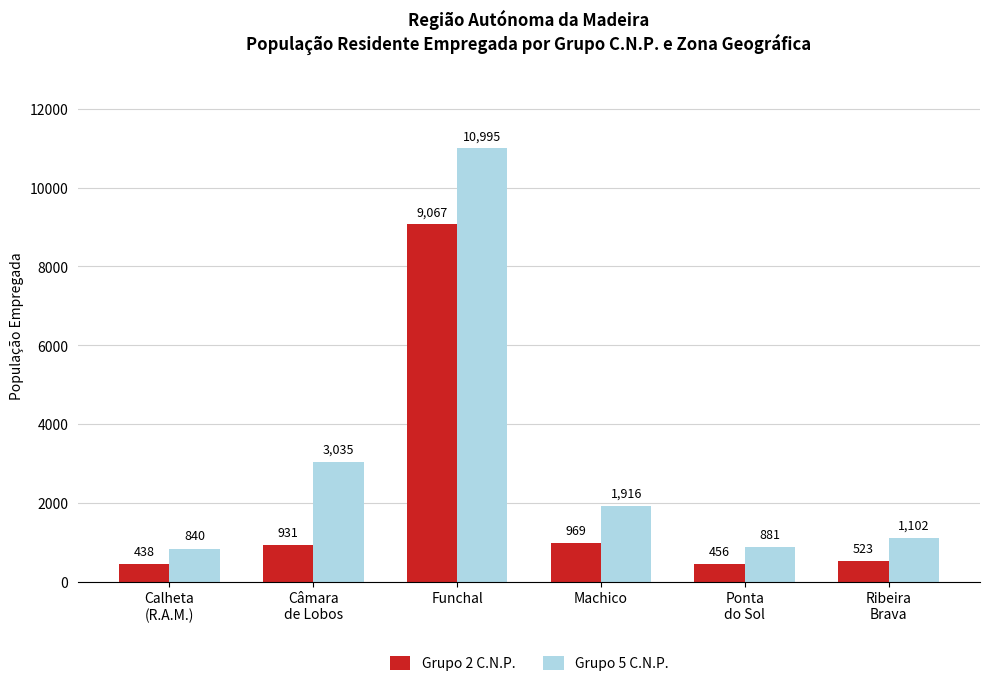

Reading left to right, what are all the values shown in this chart?

Grupo 2 C.N.P.: Calheta
(R.A.M.)=438	Câmara
de Lobos=931	Funchal=9067	Machico=969	Ponta
do Sol=456	Ribeira
Brava=523
Grupo 5 C.N.P.: Calheta
(R.A.M.)=840	Câmara
de Lobos=3035	Funchal=10995	Machico=1916	Ponta
do Sol=881	Ribeira
Brava=1102